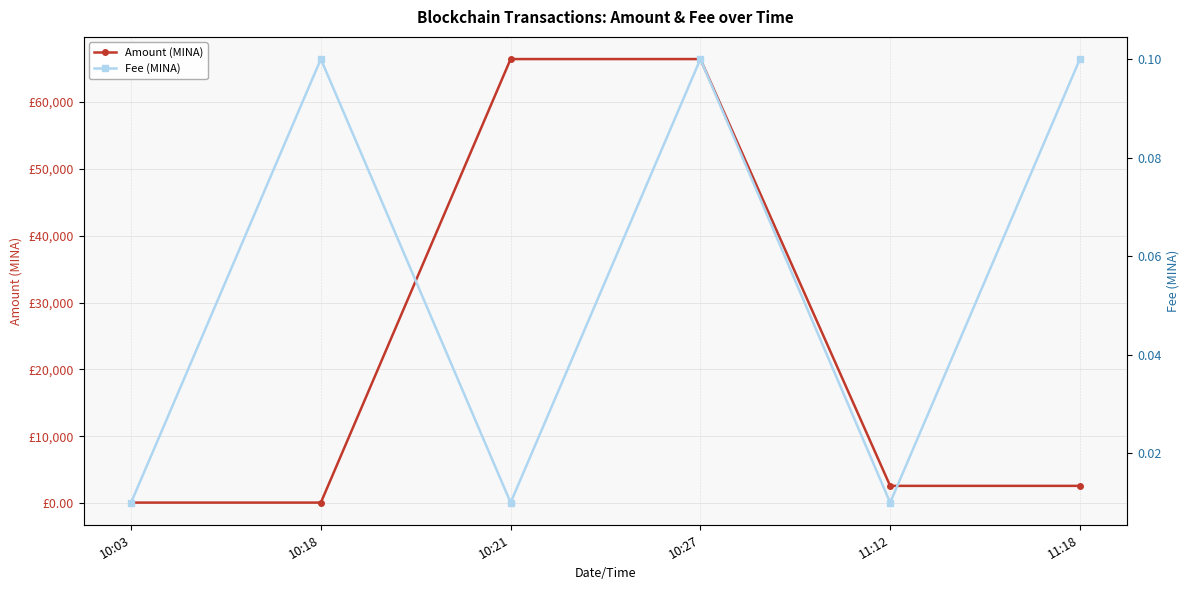

List the series in order of their peak value, highest first.

Amount (MINA), Fee (MINA)